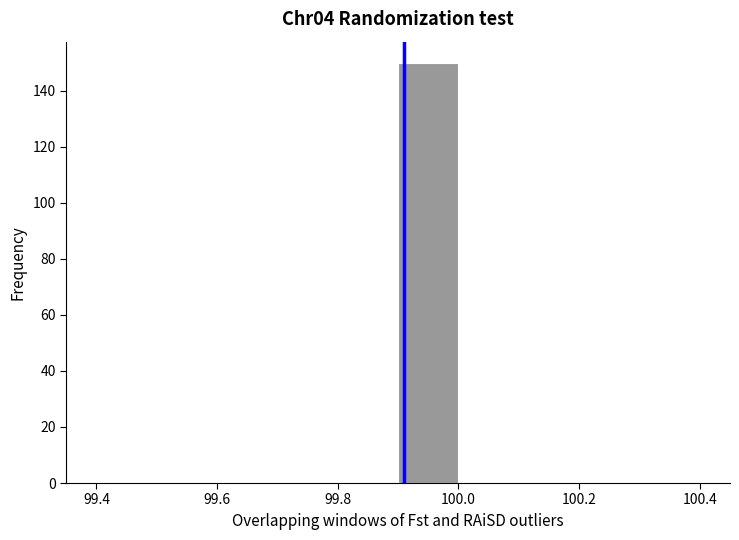

Reading left to right, list every bar in this chart as the range it spans on the x-axis followed by its height. The values are not printed on the chart, so give them approximately, as read against the axis.

99.4 to 99.5: 0
99.5 to 99.6: 0
99.6 to 99.7: 0
99.7 to 99.8: 0
99.8 to 99.9: 0
99.9 to 100.0: 150
100.0 to 100.1: 0
100.1 to 100.2: 0
100.2 to 100.3: 0
100.3 to 100.4: 0